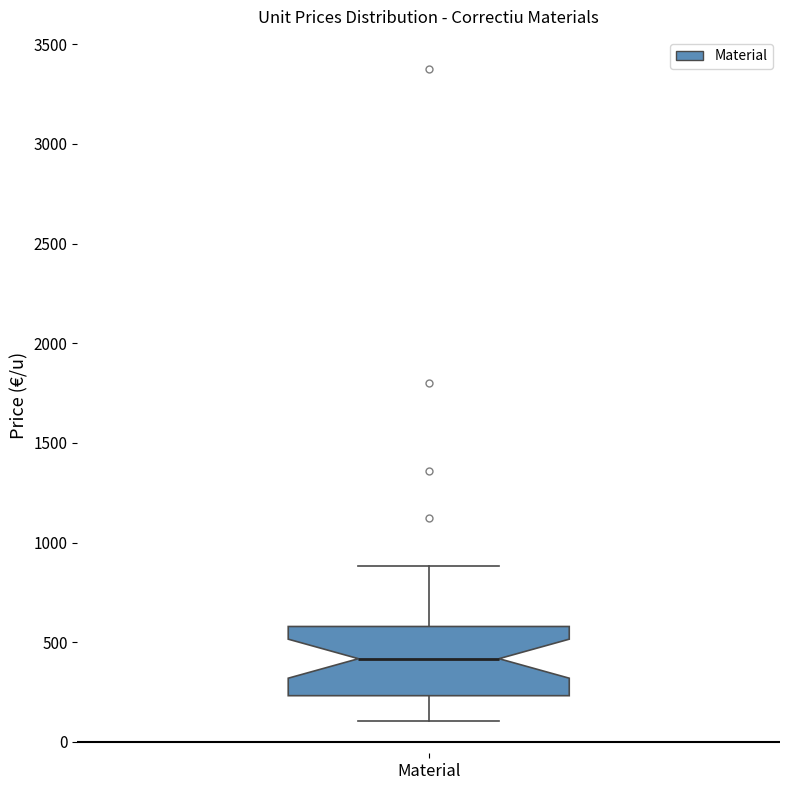

Transcribe this box plot: give where the median line is, the range the box spans, and where the two whiskers end, as read against the y-axis. The values are not printed on the chart, so give them approximately, as read against the axis.

median 400, box 250 to 600, whiskers 100 to 900